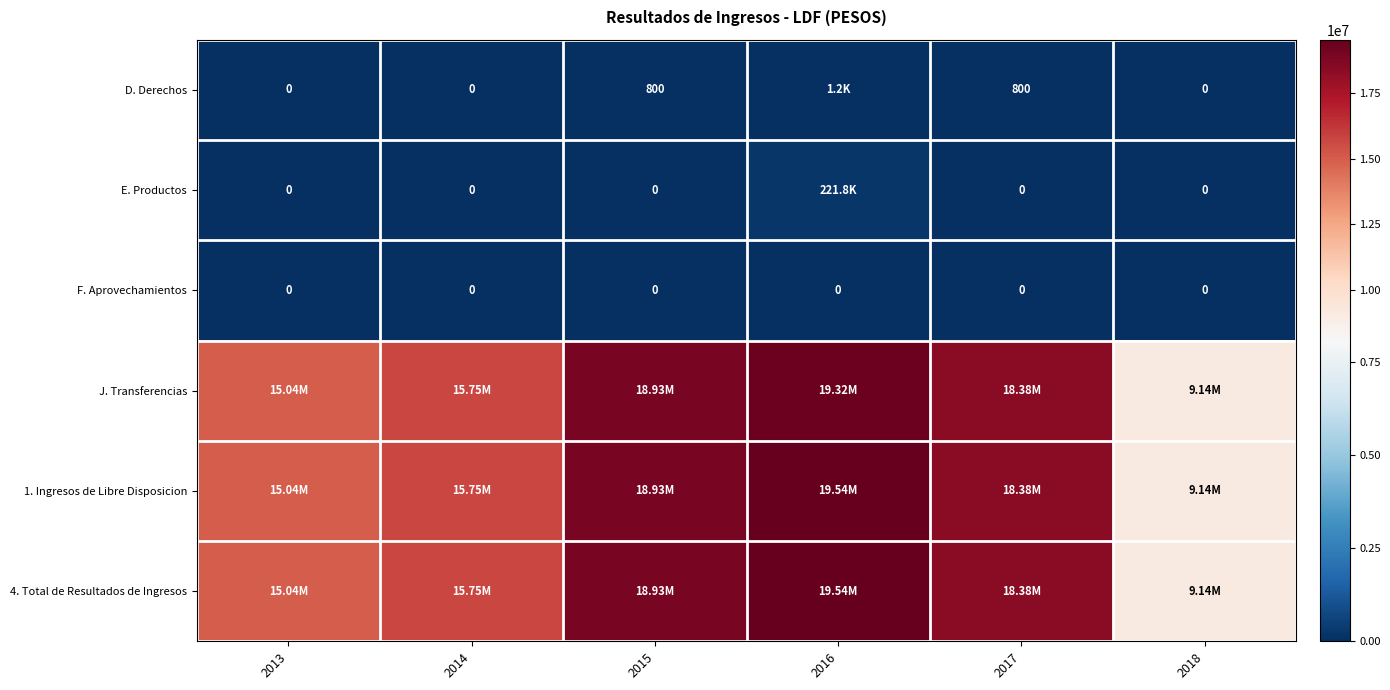

Is it true that D. Derechos equals 0.0 at 2018?

True